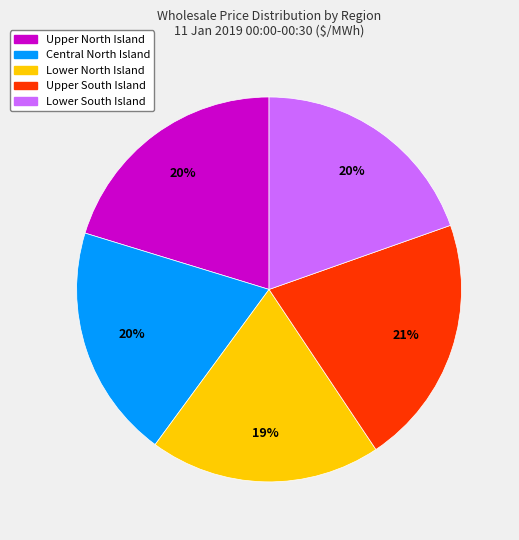

How many segments does this pie chart have?

5